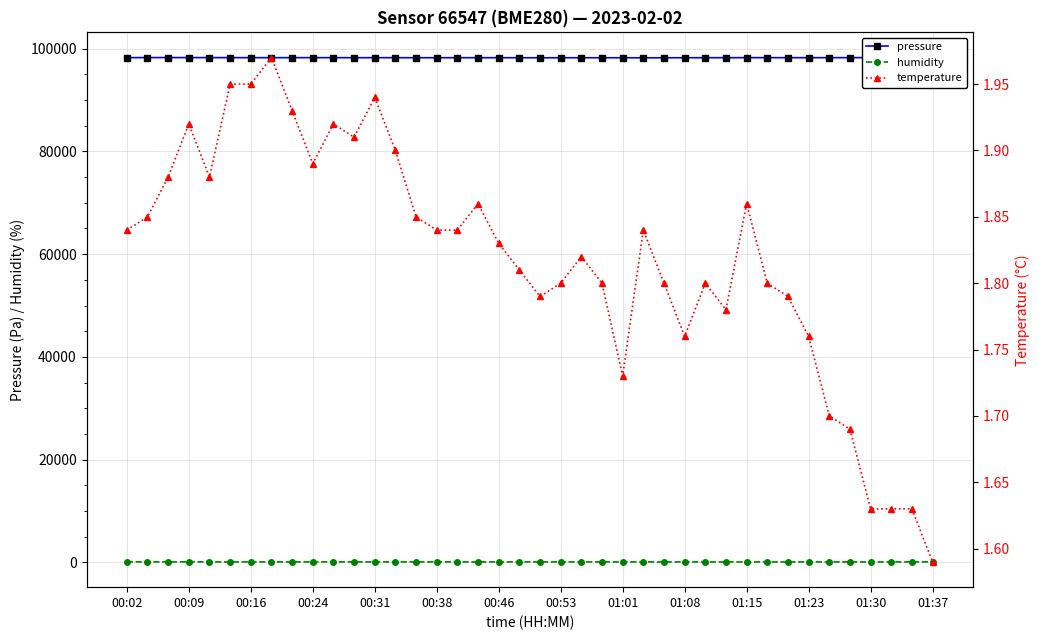

True or false: pressure has more than 2 interior local peaks.

True